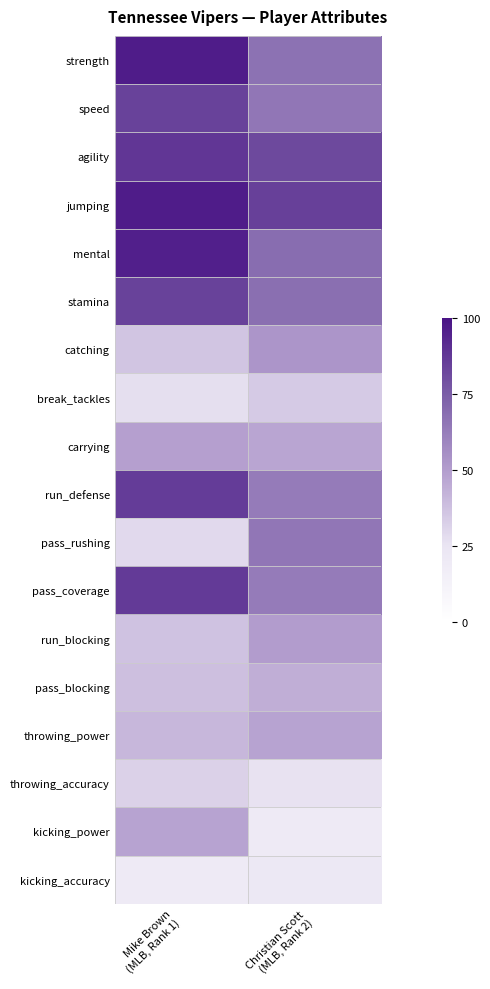

What is the total value across all series at Mike Brown
(MLB, Rank 1)?

1076